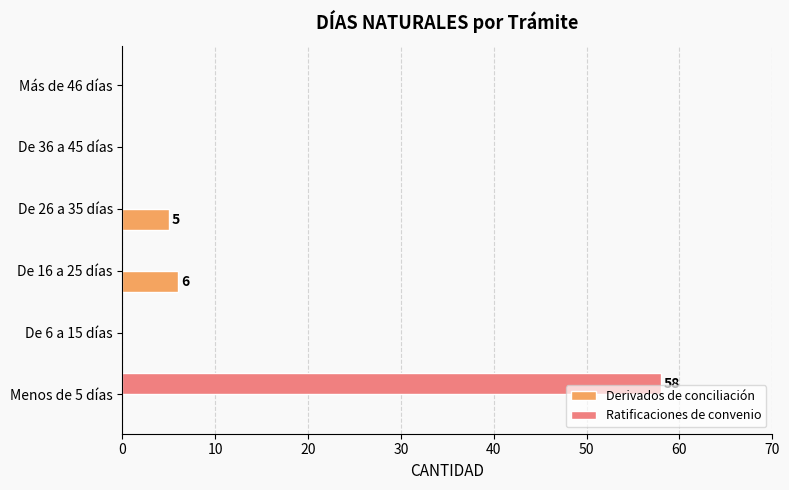

How many series are shown in this chart?

2